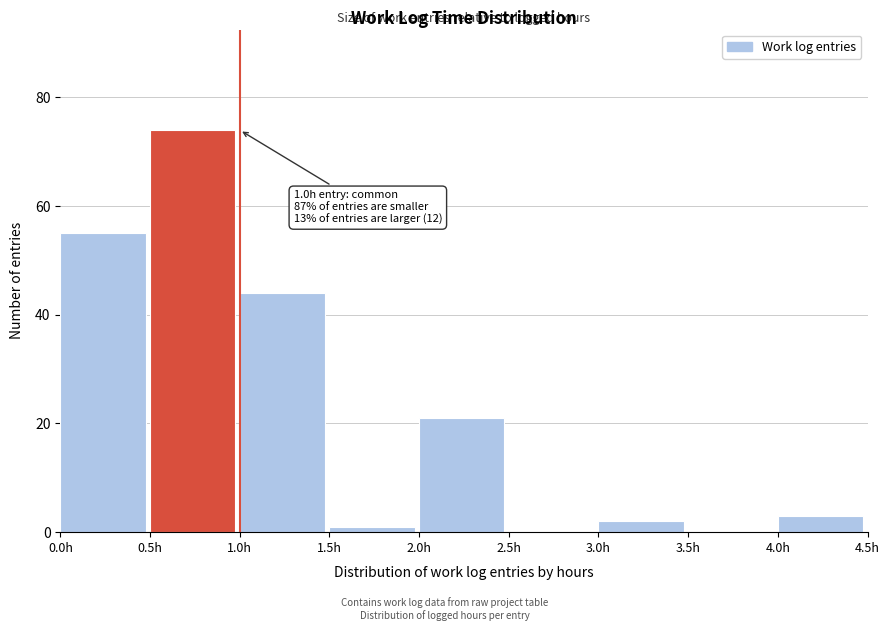

Which range on the x-axis has the tallest bar?

0.5 to 1.0